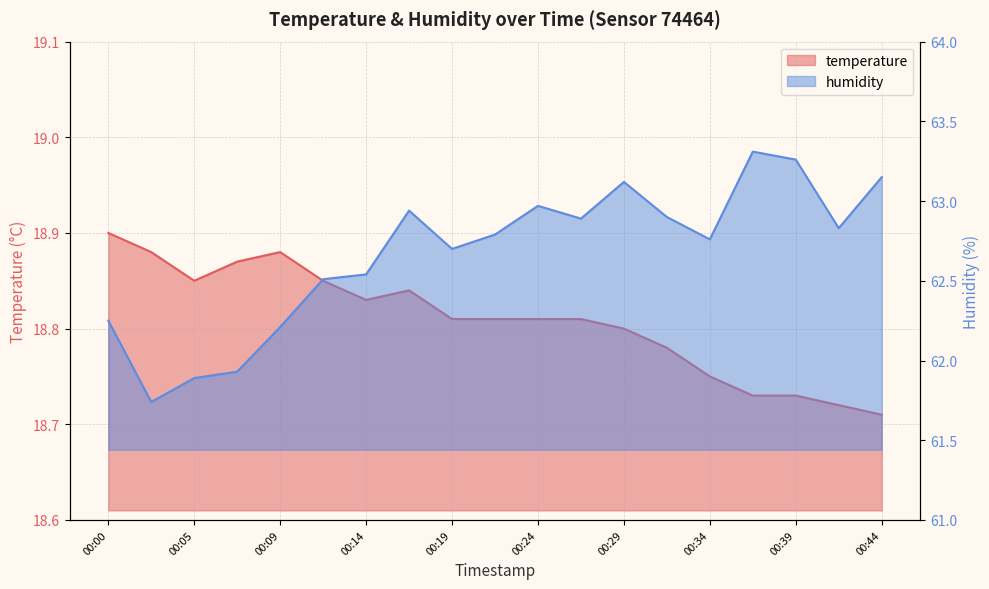

What is the average value of the temperature series?

18.8